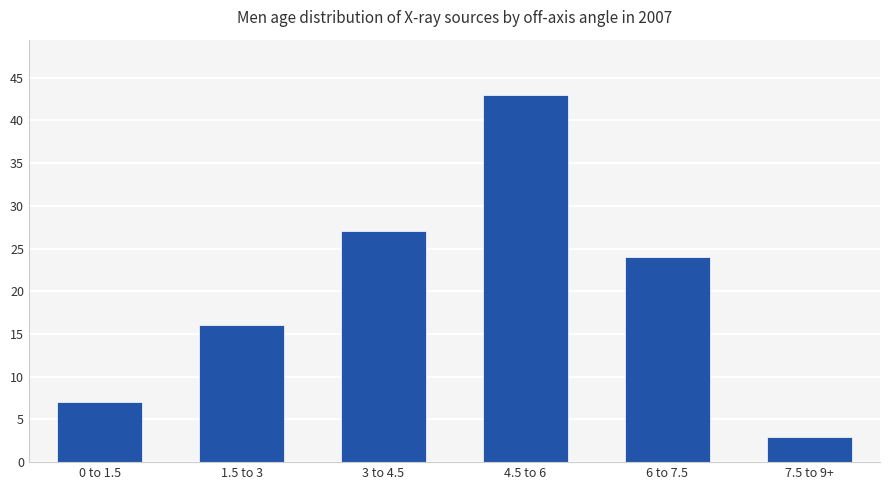

Which has a higher value, 4.5 to 6 or 3 to 4.5?

4.5 to 6